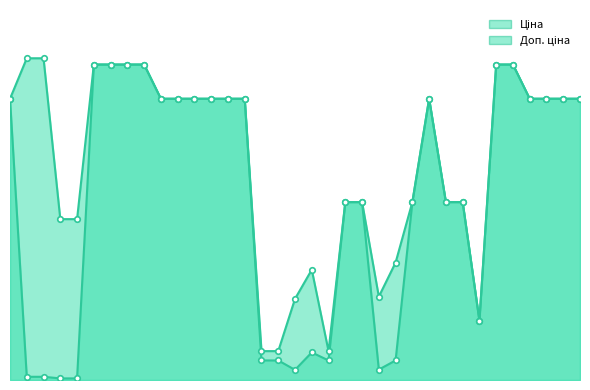

At which label does Доп. ціна first exceed 9775?

285101569